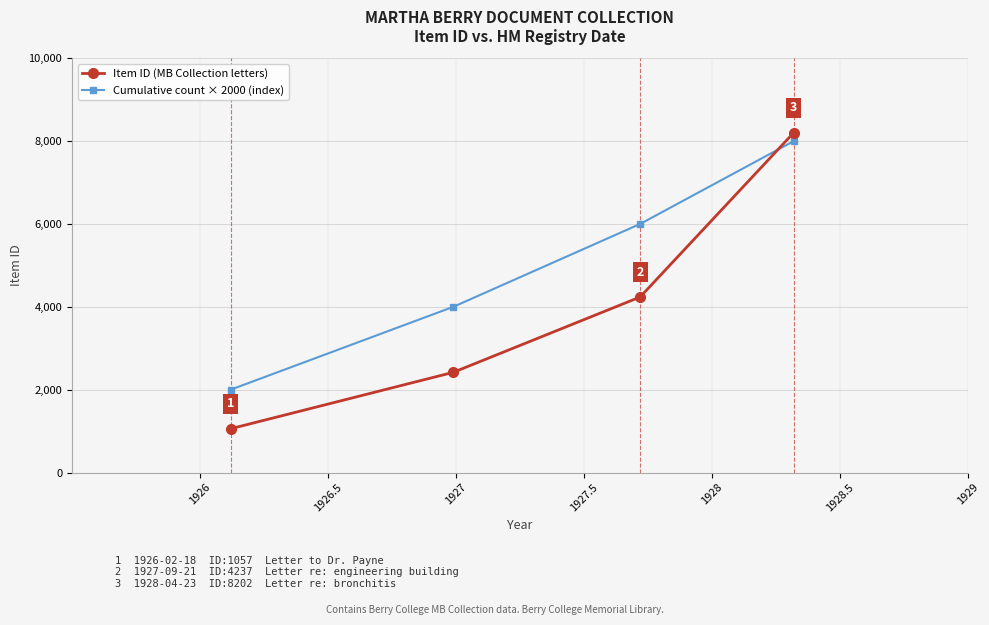

Which series has the largest total across all categories?

Cumulative count × 2000 (index)